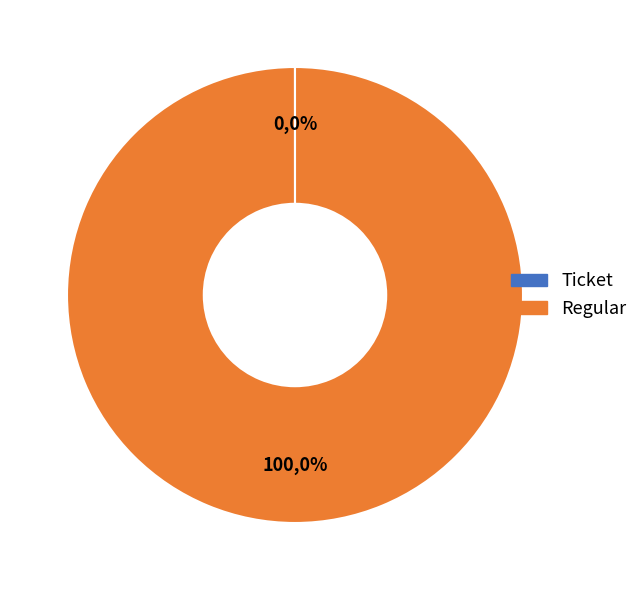

The Ticket slice represents 0% of the pie. True or false?

True